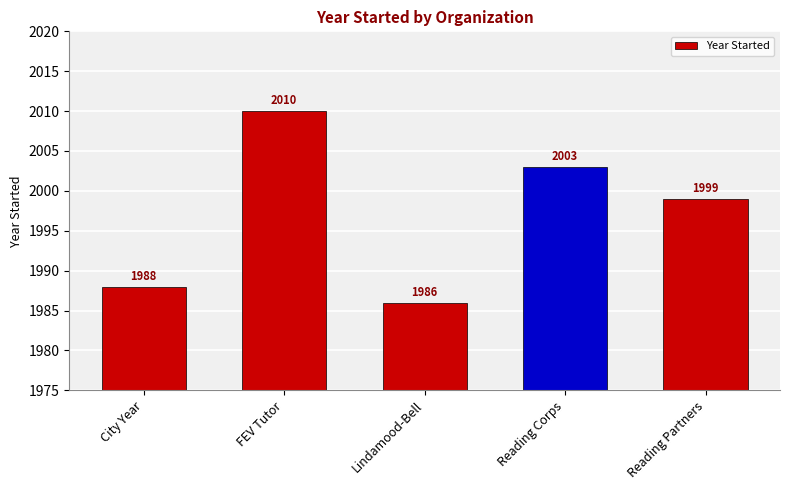

How many data points are less than 1999?

2